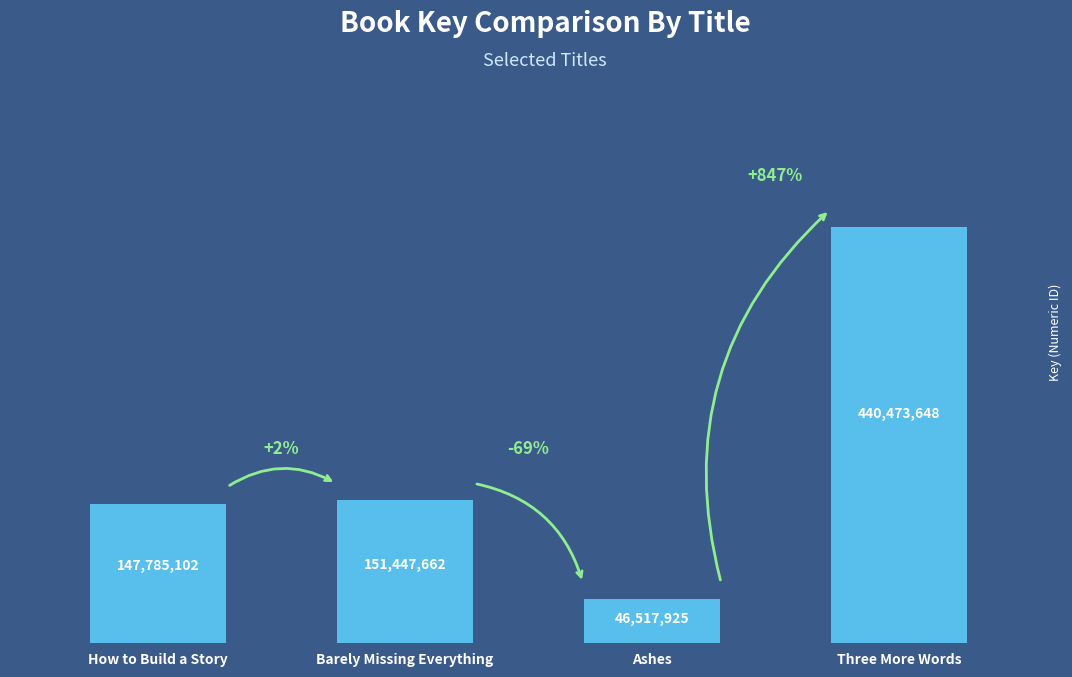

Which category has the highest value across all series?

Three More Words